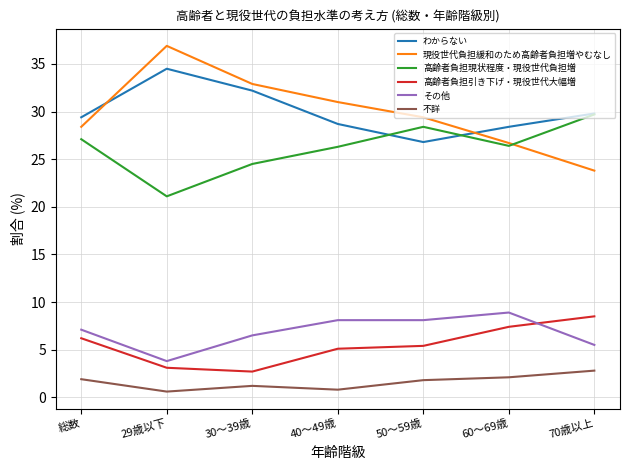

What position from the right is 60～69歳?

2